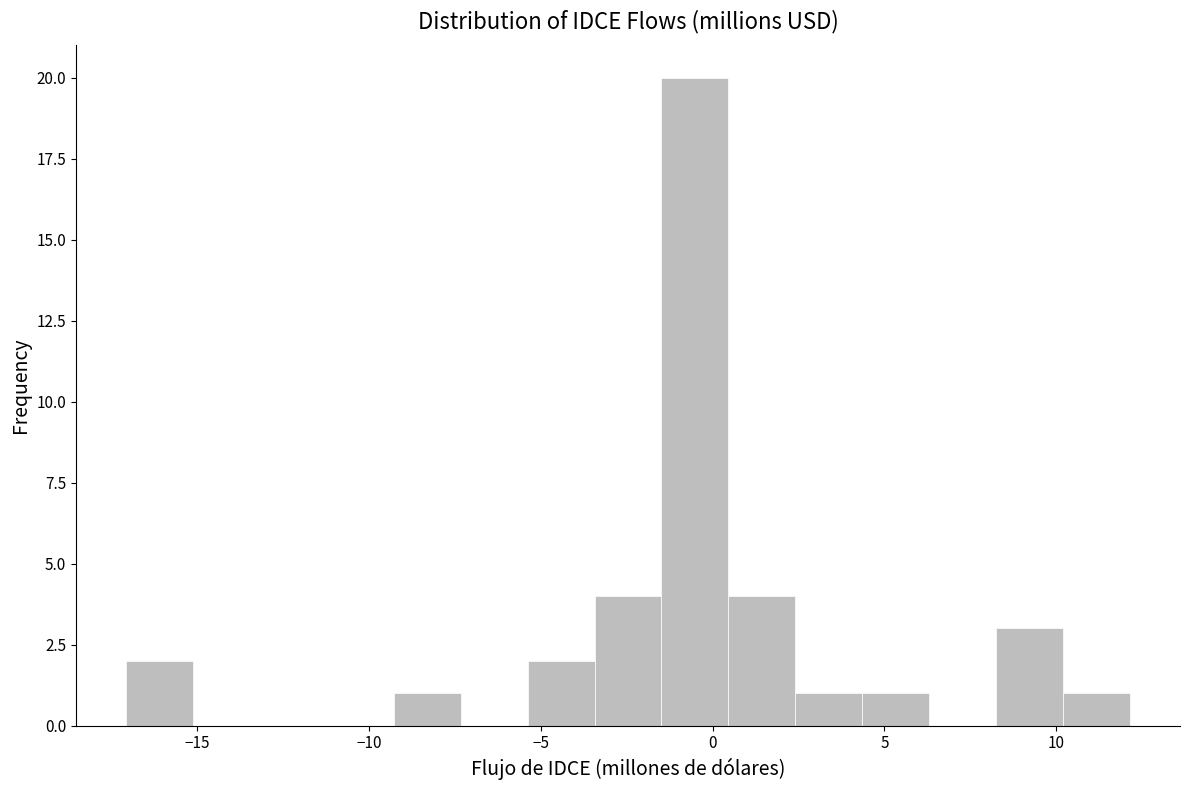

Read against the x-axis, roughly where is the centre of the tallest bar?

-0.5